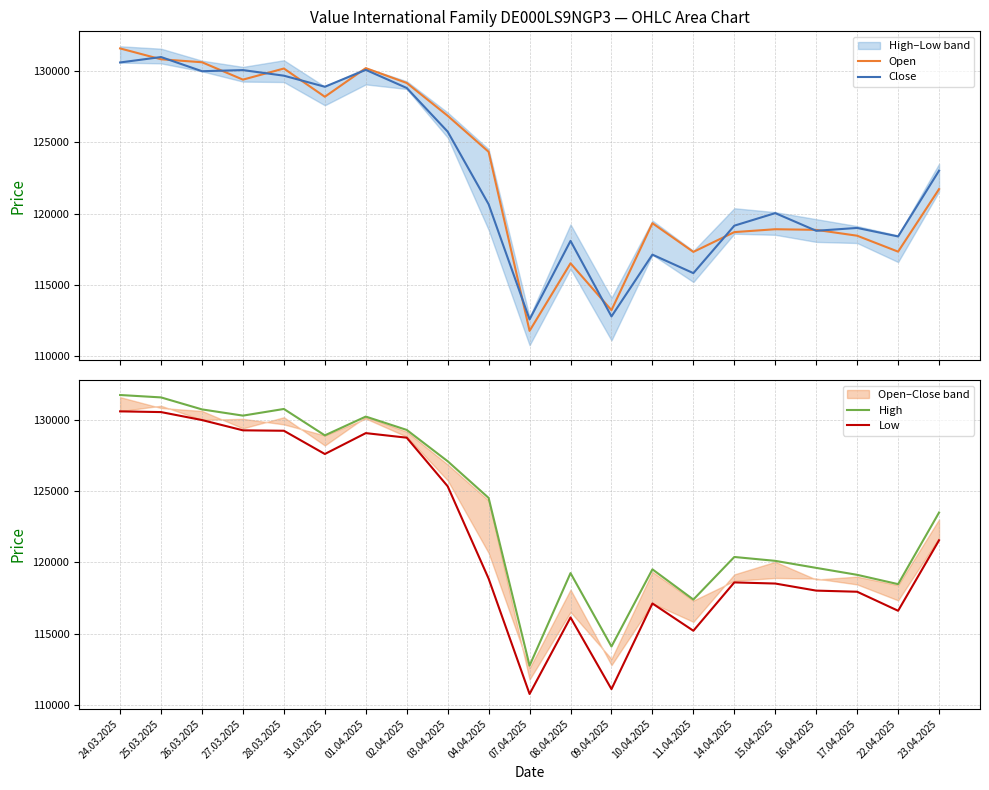

Which series changed the most between 08.04.2025 and 15.04.2025?

Open